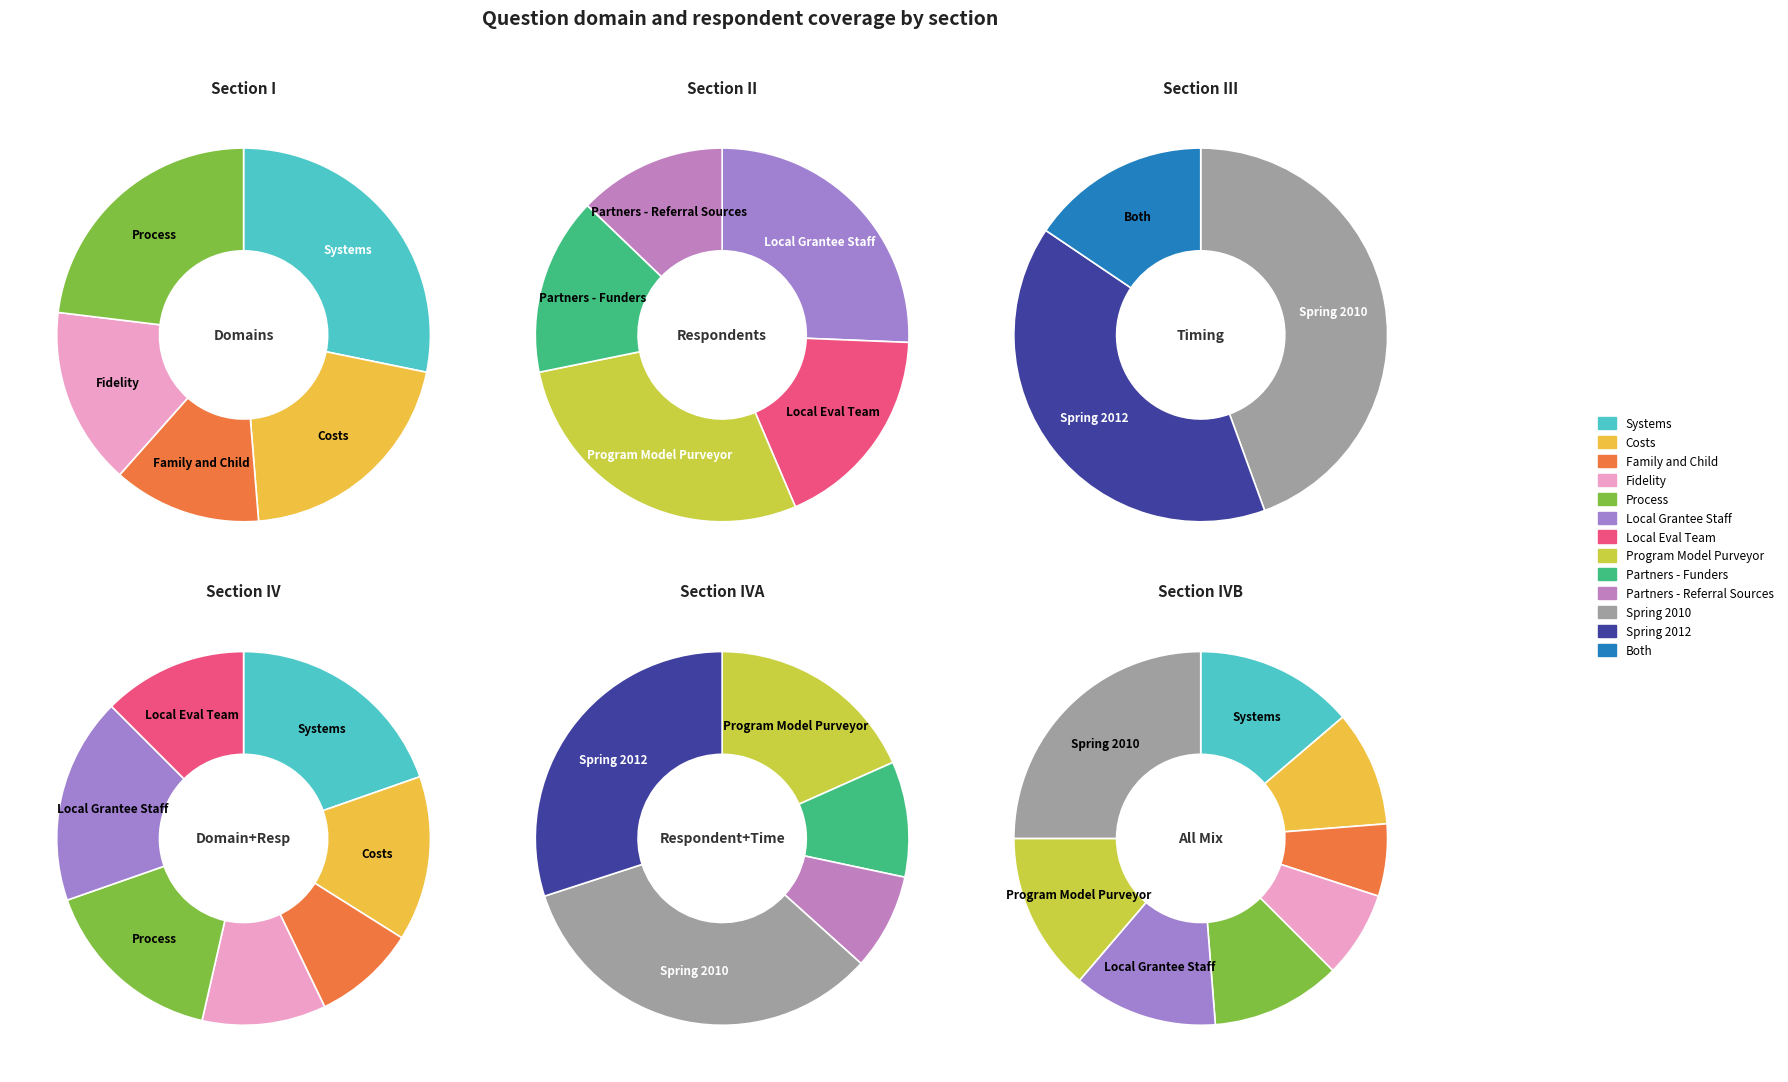

Does any single category account for the majority?

No